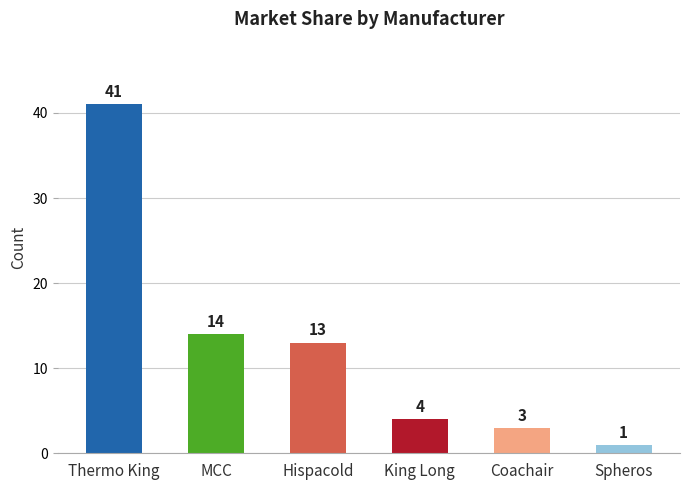

Reading left to right, what are all the values shown in this chart?

41	14	13	4	3	1